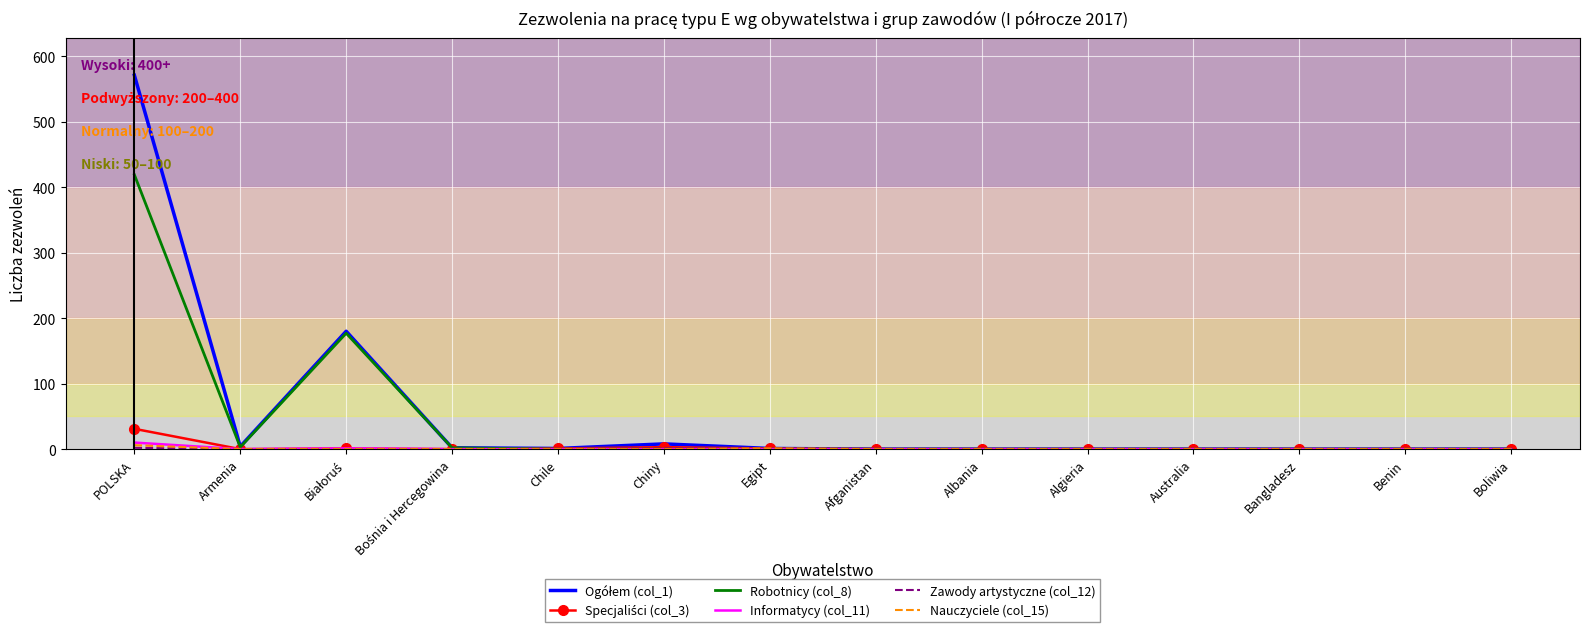

Which category has the highest value in the Robotnicy (col_8) series?

POLSKA